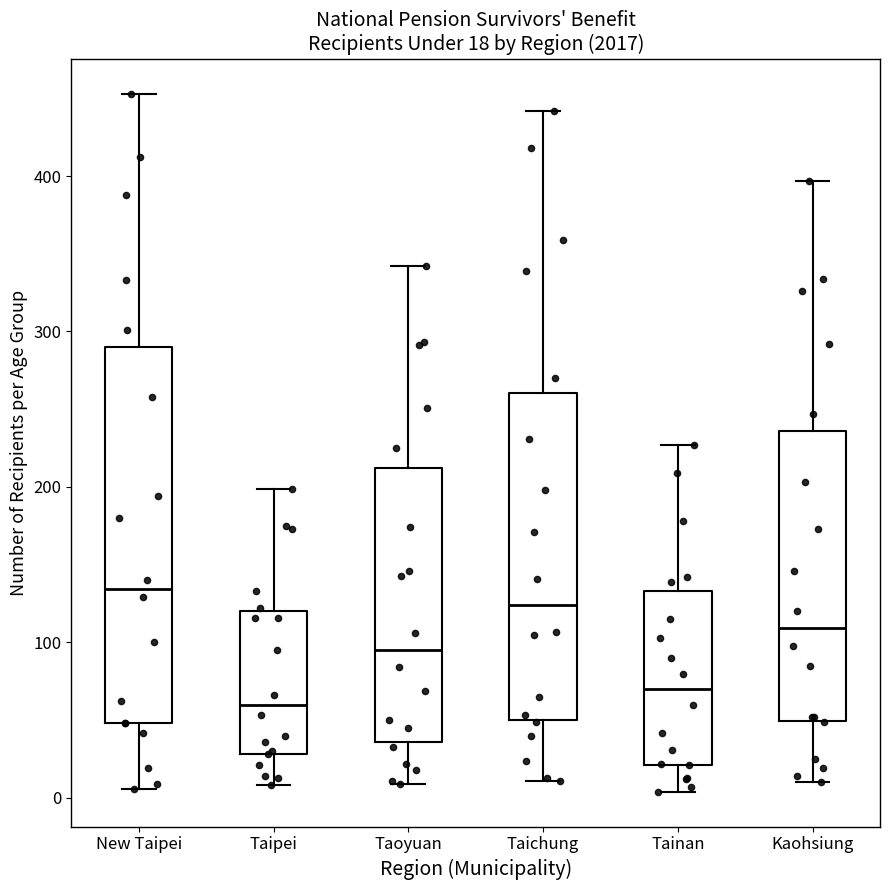

Comparing the boxes themselves (not the whiskers), which one is the tallest?

New Taipei